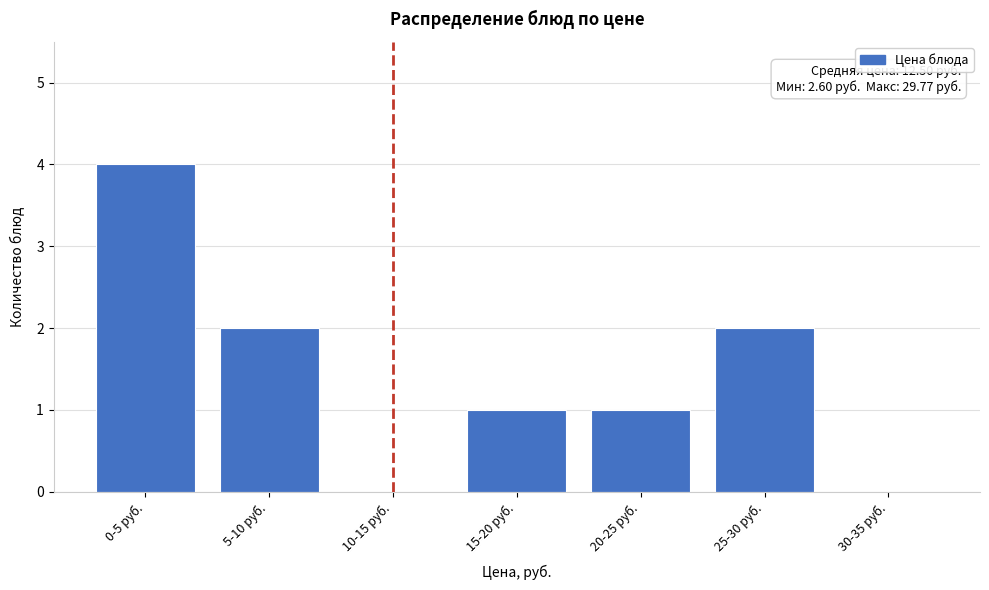

Reading left to right, what are all the values shown in this chart?

0-5 руб.=4	5-10 руб.=2	10-15 руб.=0	15-20 руб.=1	20-25 руб.=1	25-30 руб.=2	30-35 руб.=0